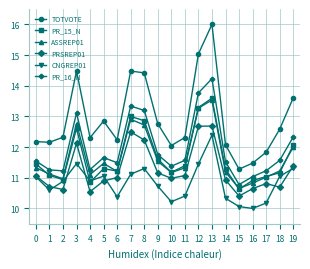

List the series in order of their peak value, highest first.

TOTVOTE, PR_16_N, PR_15_N, ASSREP01, PRSREP01, CNGREP01